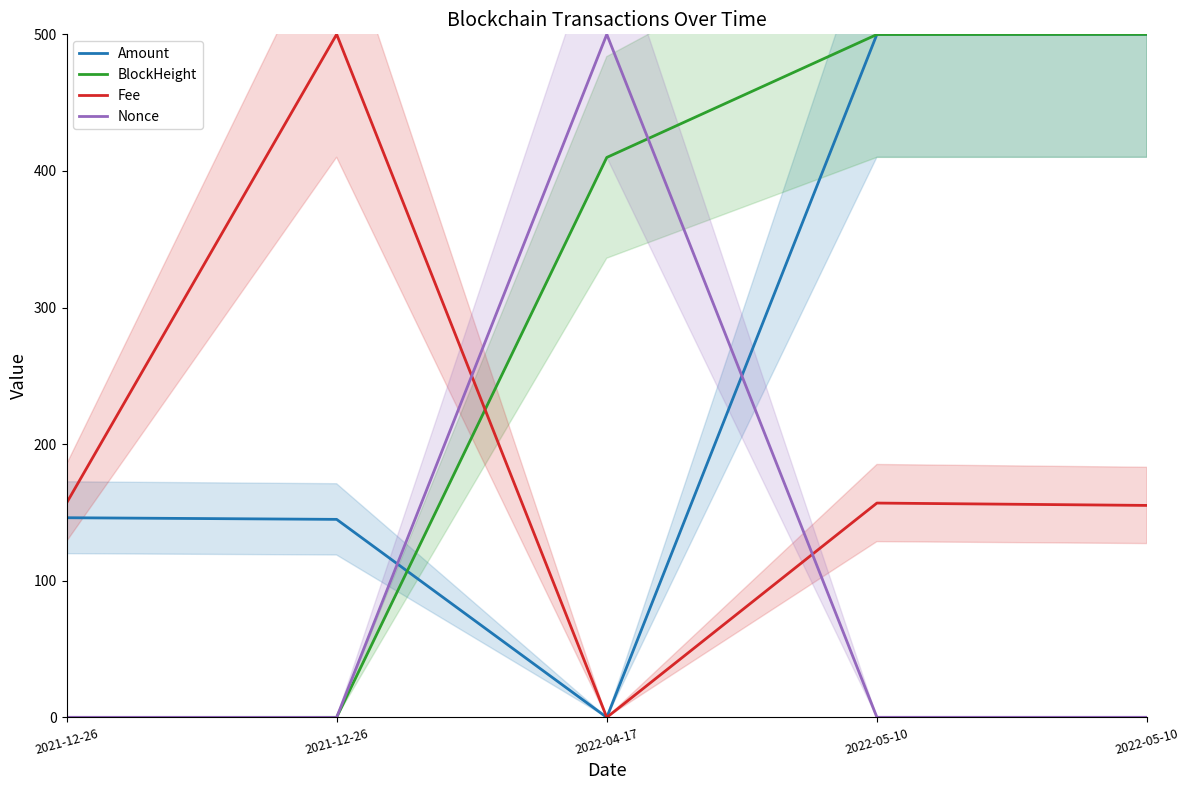

Is the value of Amount at 2021-12-26 greater than the value of BlockHeight at 2022-05-10?

No